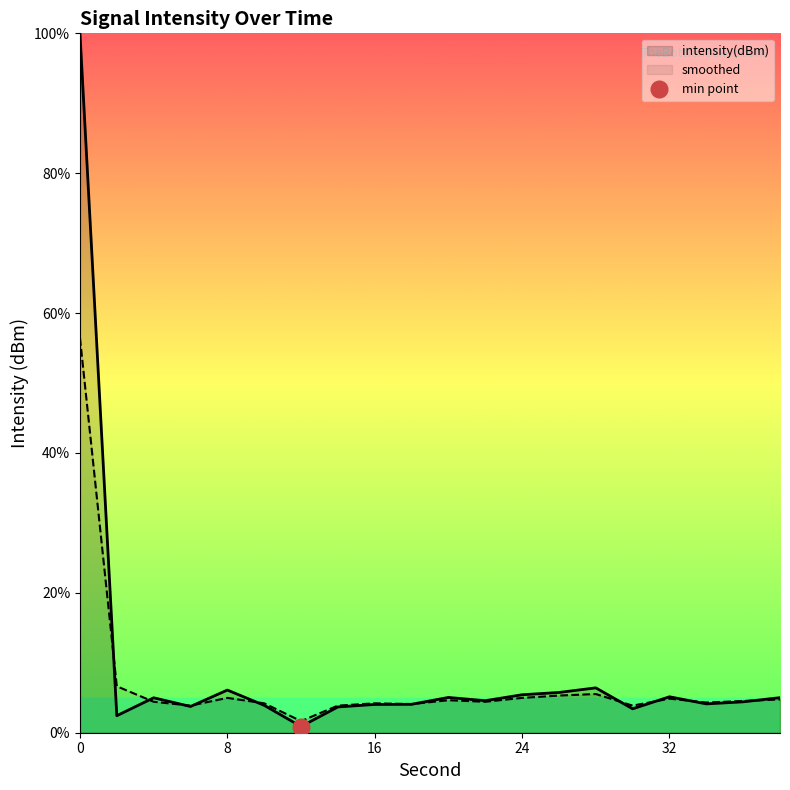

Reading left to right, list all the values displayed in this chart.

intensity(dBm): 100.0	2.4	5.0	3.7	6.1	3.9	0.9	3.7	4.0	4.1	5.0	4.6	5.4	5.8	6.4	3.4	5.1	4.1	4.4	5.0
smoothed: 56.4	6.6	4.4	3.9	5.0	4.2	1.7	3.9	4.2	4.1	4.6	4.4	5.0	5.3	5.5	3.9	4.9	4.3	4.5	4.8